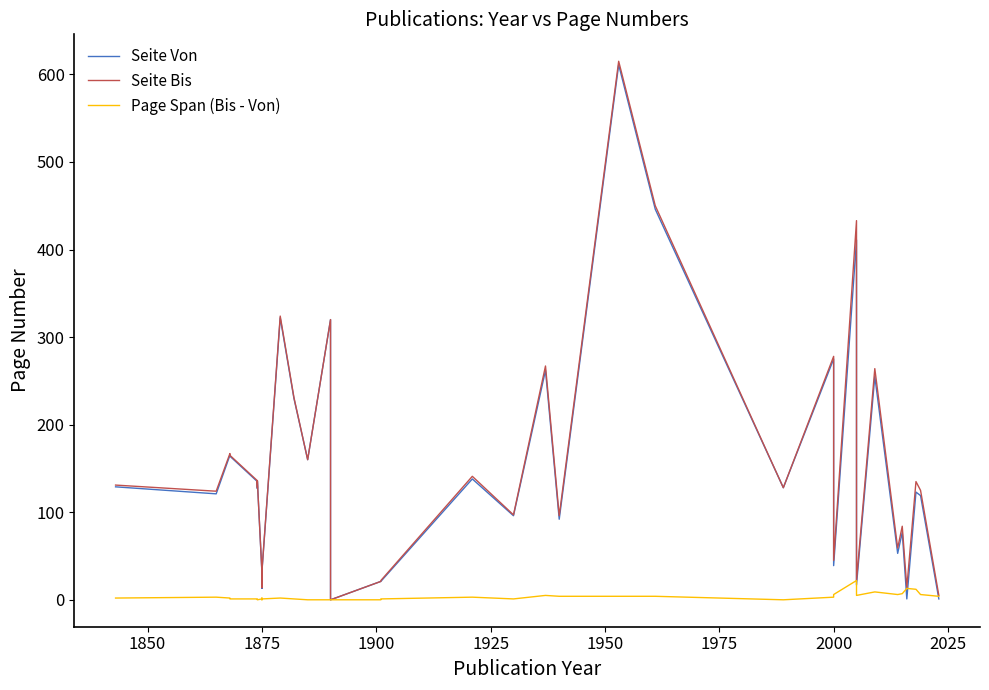

Rank the series by their maximum value, from lowest to highest.

Page Span (Bis - Von), Seite Von, Seite Bis